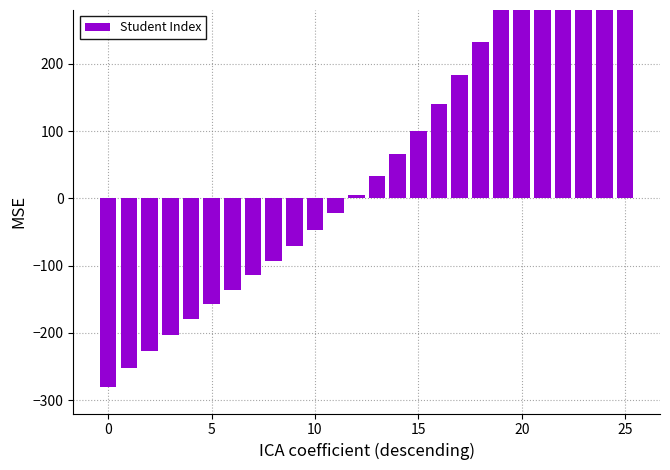

Are the bars horizontal?

No